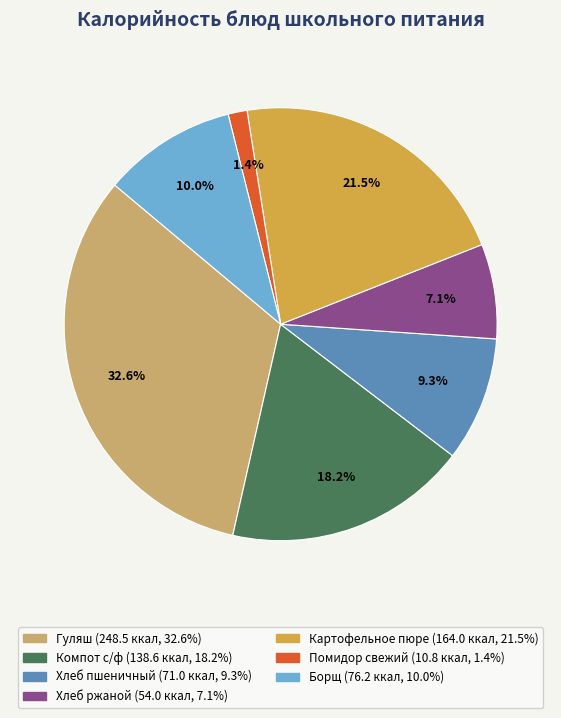

To the nearest percent, what portion does Компот с/ф represent?

18%